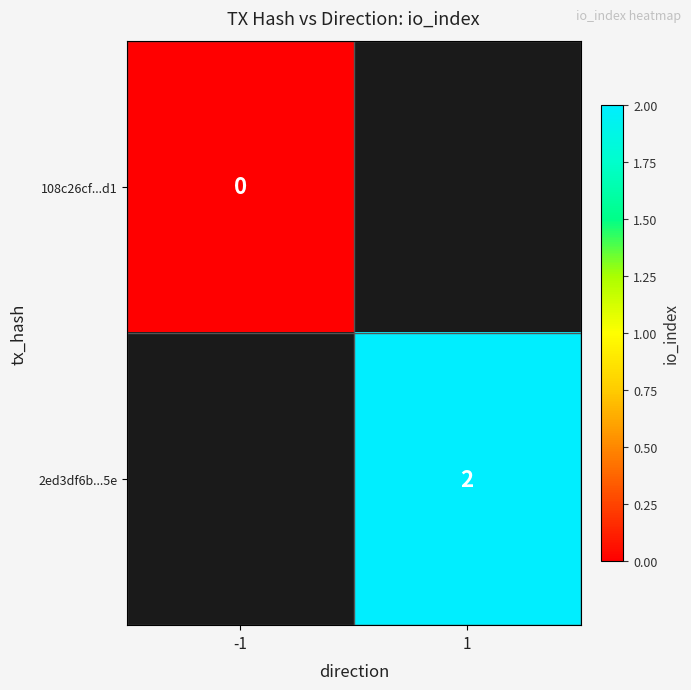

True or false: 2ed3df6b...5e has a value of 2 at 1.

True